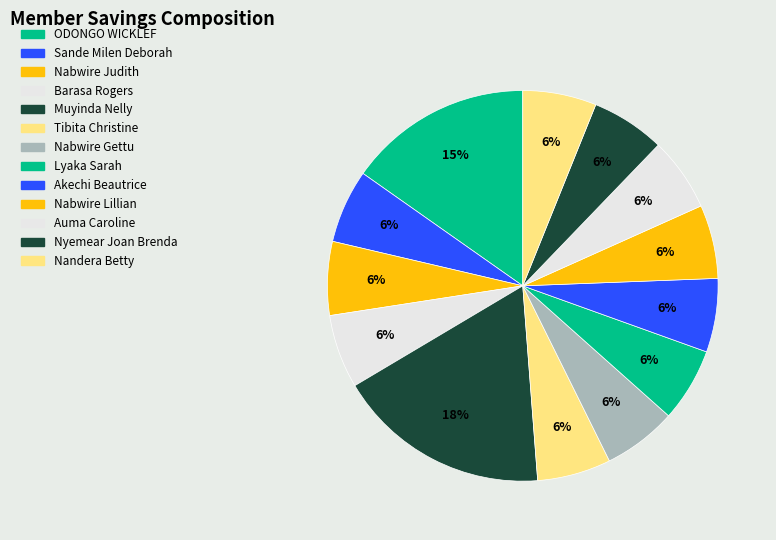

Which category has the smallest portion of the pie?

Sande Milen Deborah